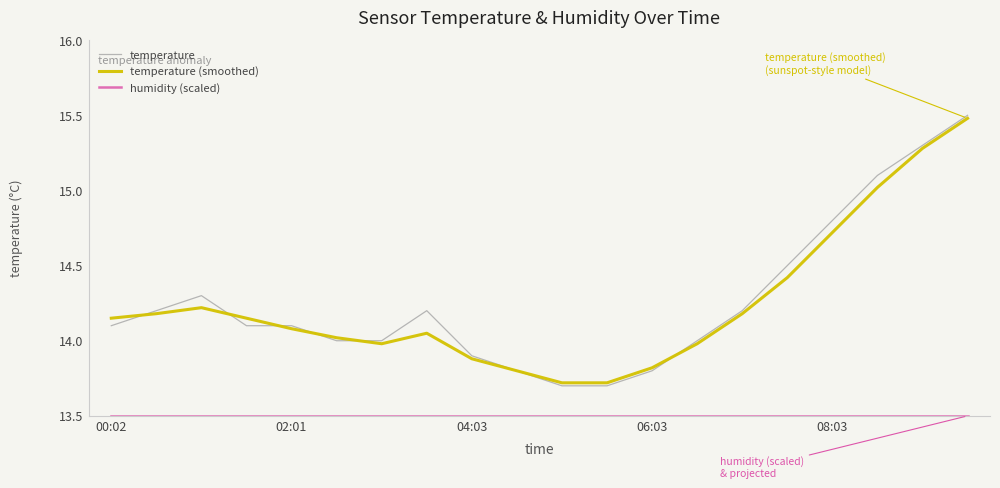

What is the maximum value for temperature (smoothed)?

15.5